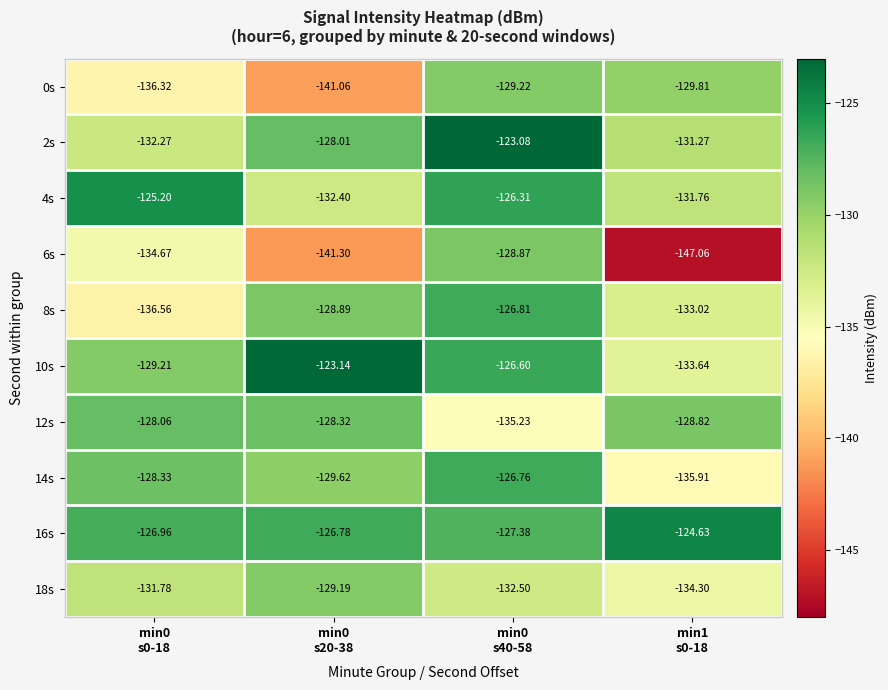

How many data points in 10s are less than -126?

3